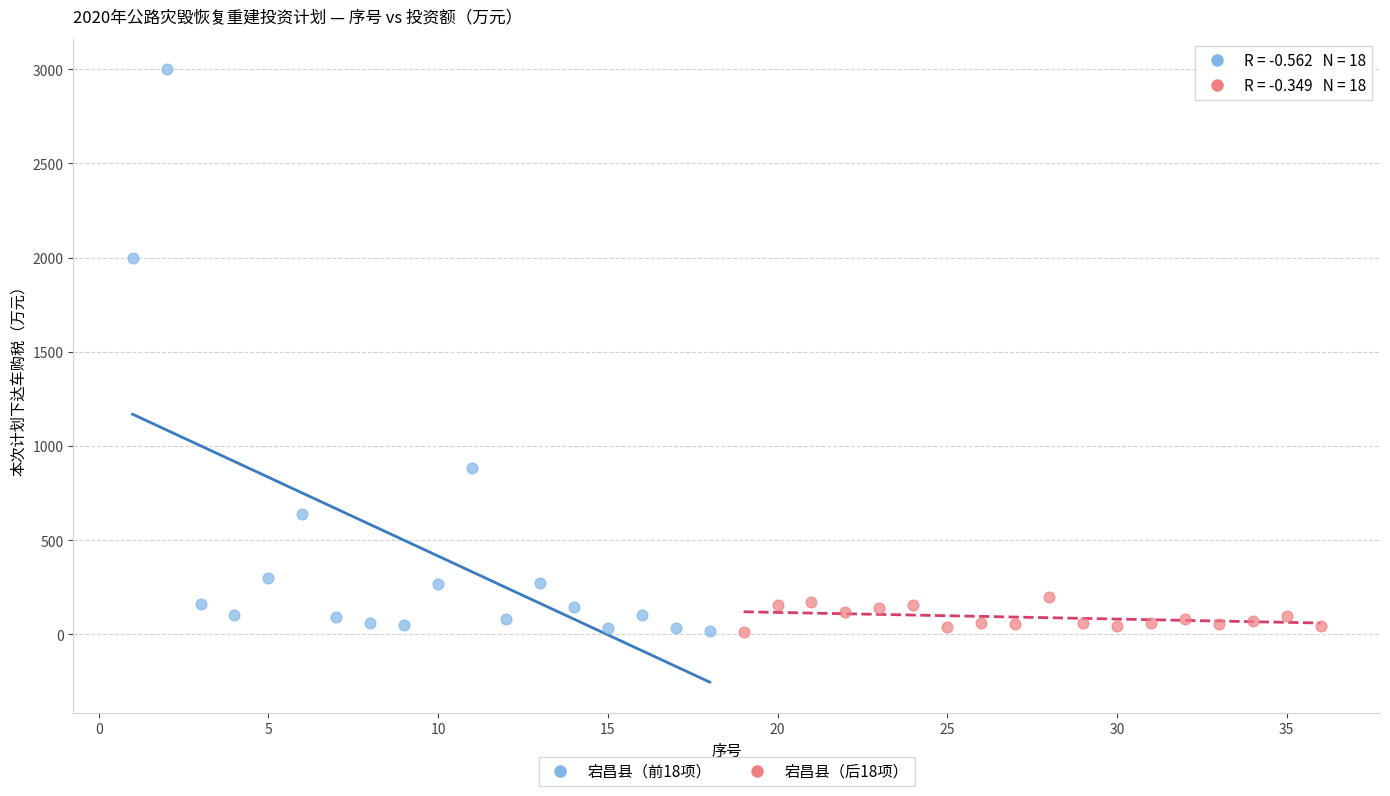

Which series reaches the maximum Y coordinate?

宕昌县（前18项）